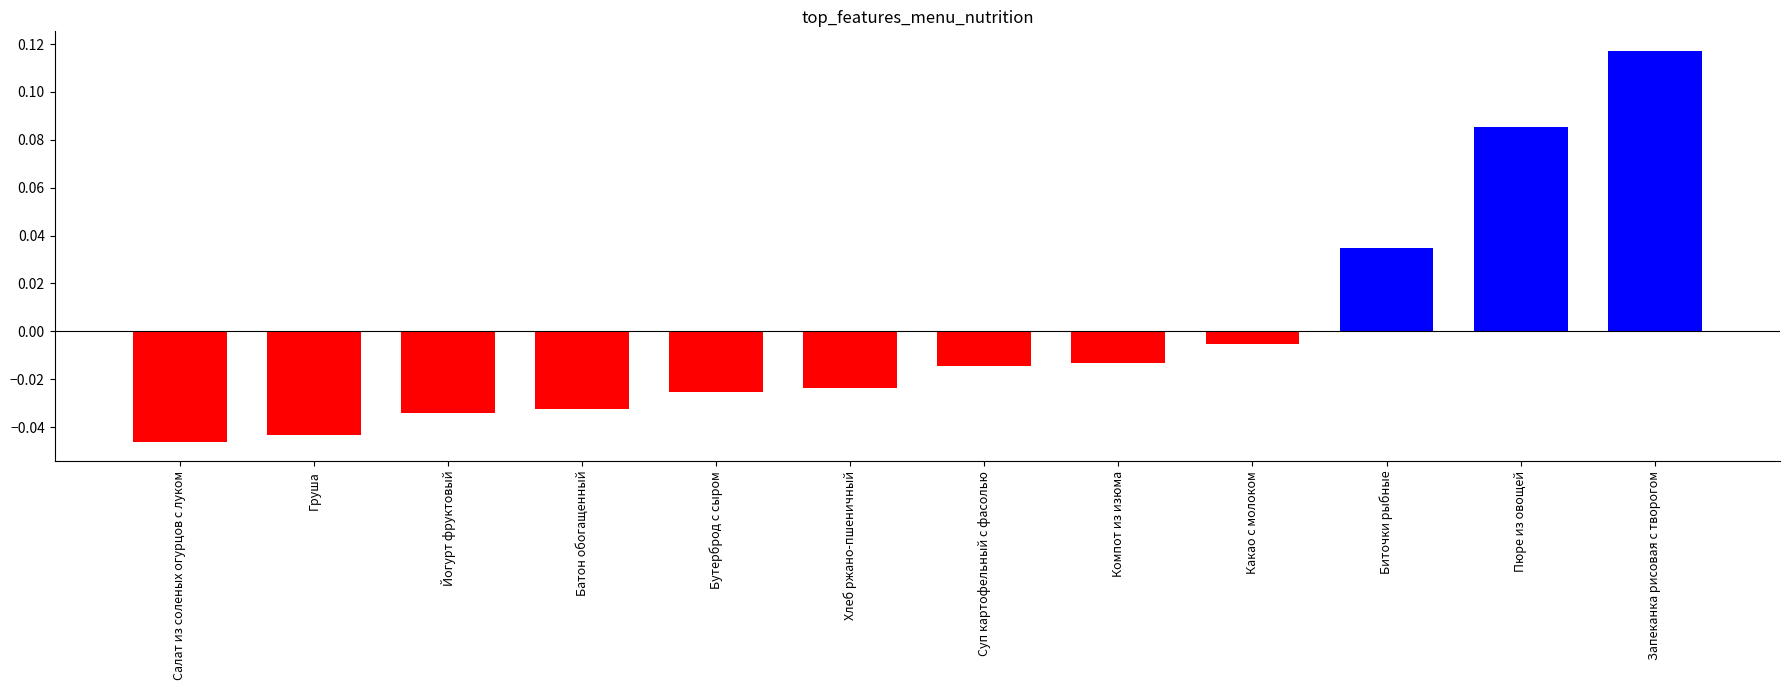

Count the number of values greater than 0.

3